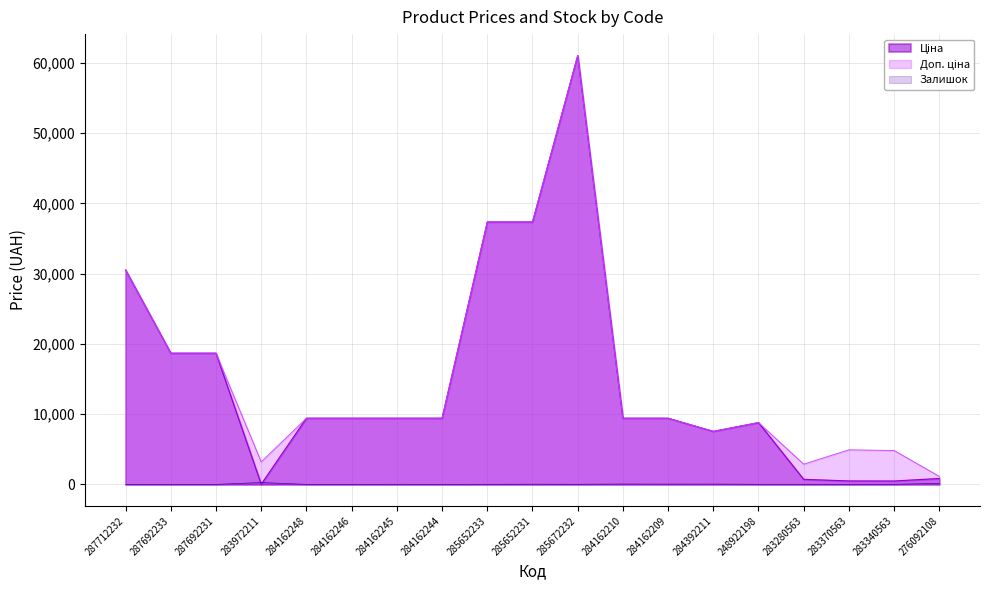

Which has a higher value, 287692233 or 283280563?

287692233